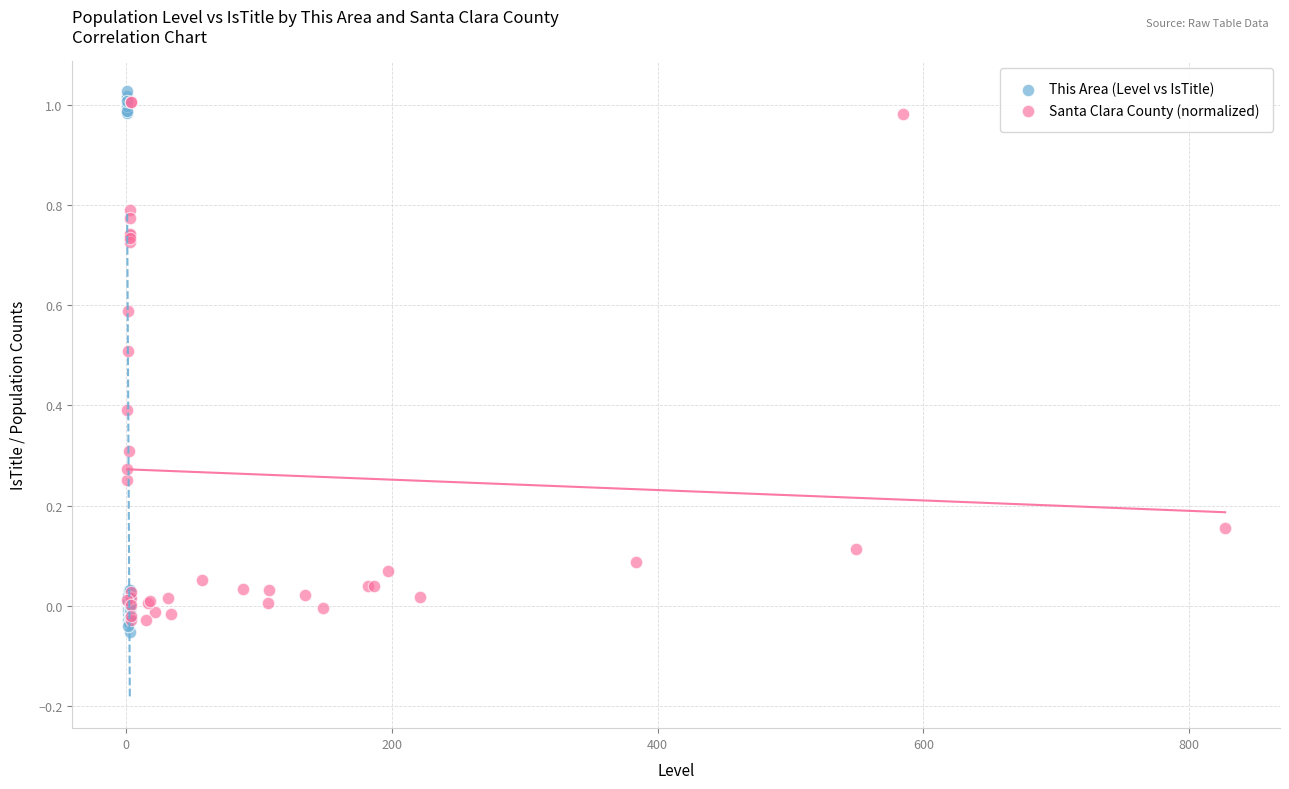

Which series has the widest spread of Y values?

This Area (Level vs IsTitle)